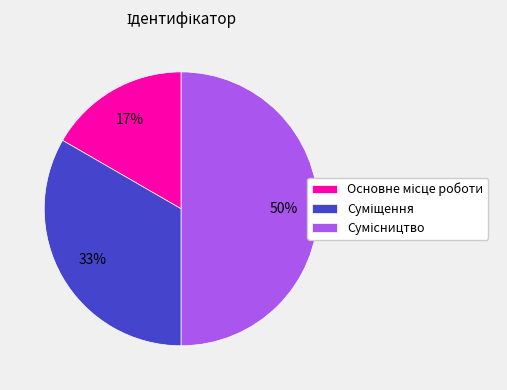

To the nearest percent, what is the average slice percentage?

33%